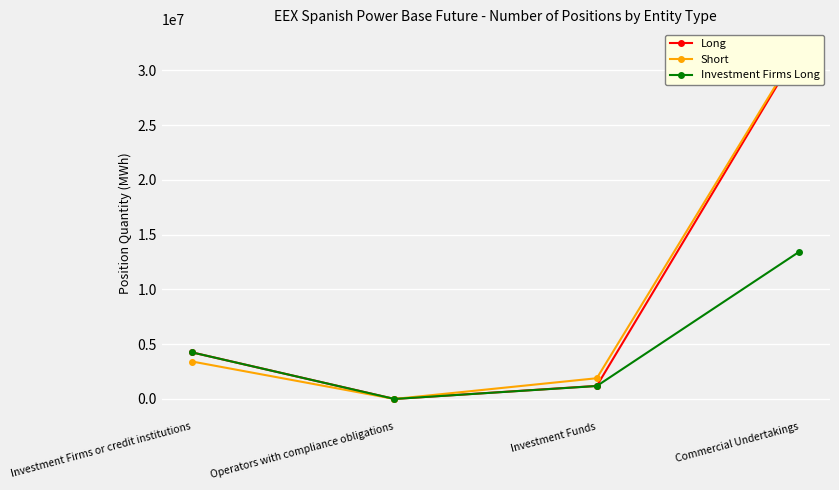

True or false: Investment Firms Long has more than 2 interior local peaks.

False